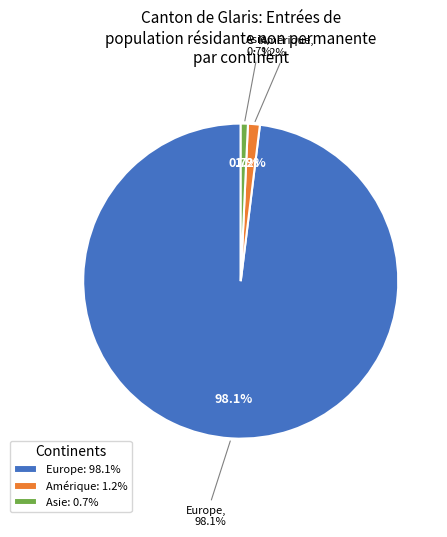

What is the largest slice in the pie chart?

Europe